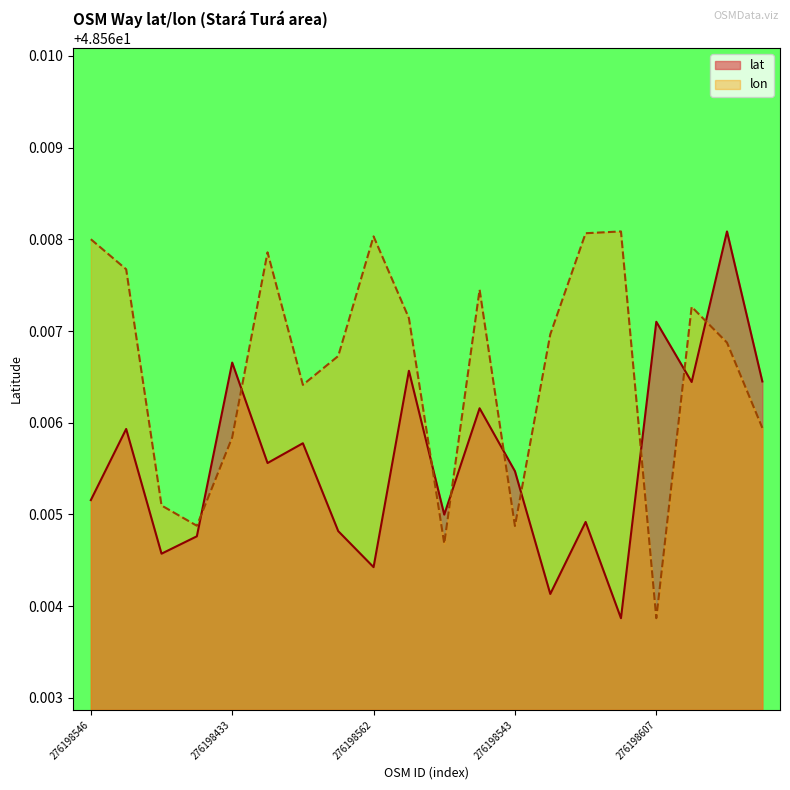

What is the lowest value of the lon series?

48.6